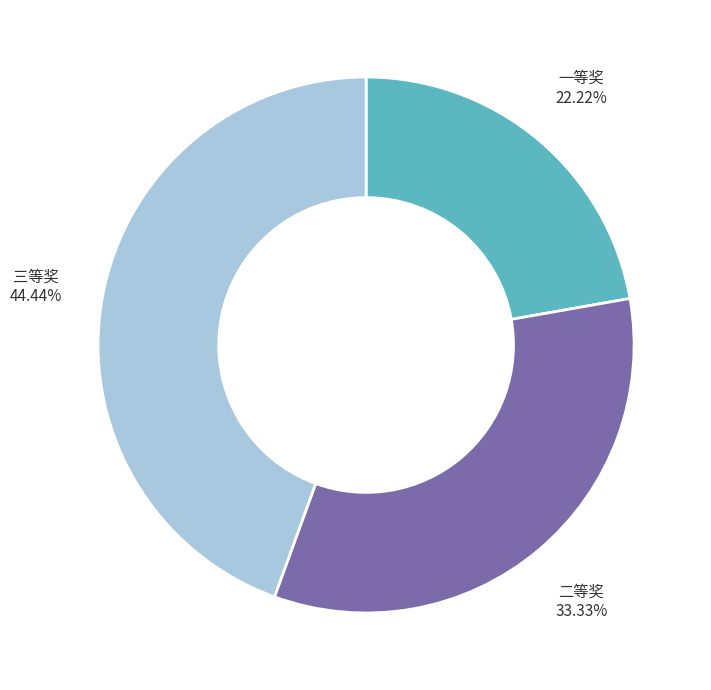

To the nearest percent, what is the difference between the largest and smallest slice percentages?

22%